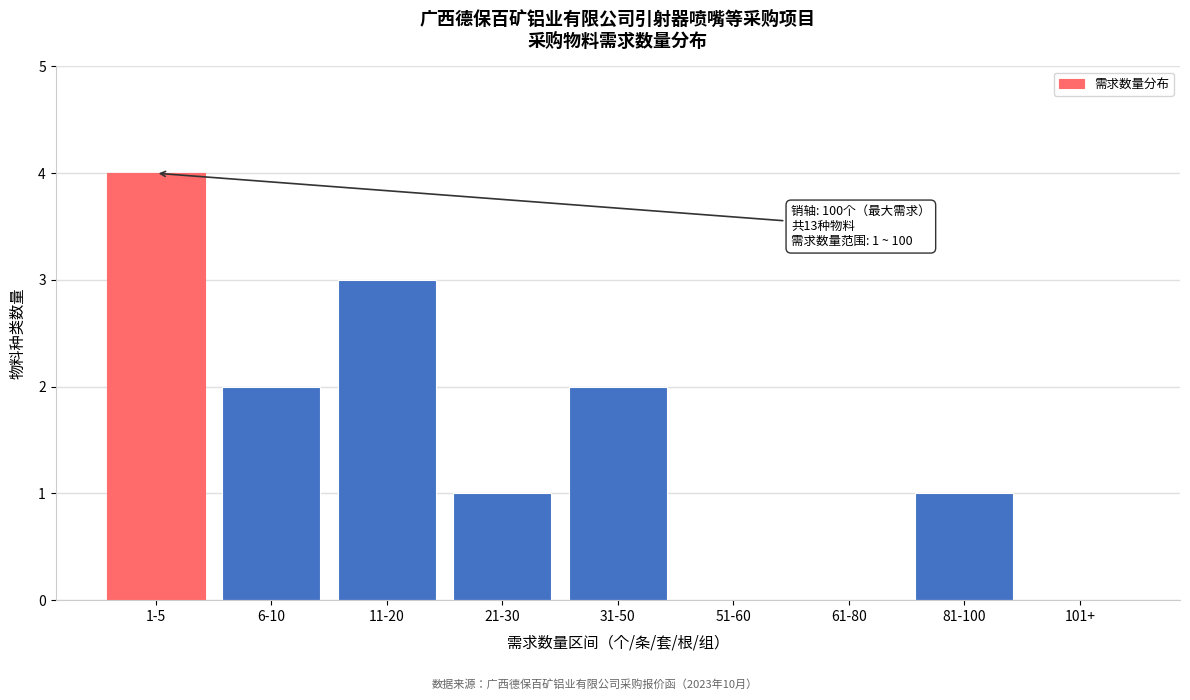

Reading left to right, what are all the values shown in this chart?

1-5=4	6-10=2	11-20=3	21-30=1	31-50=2	51-60=0	61-80=0	81-100=1	101+=0